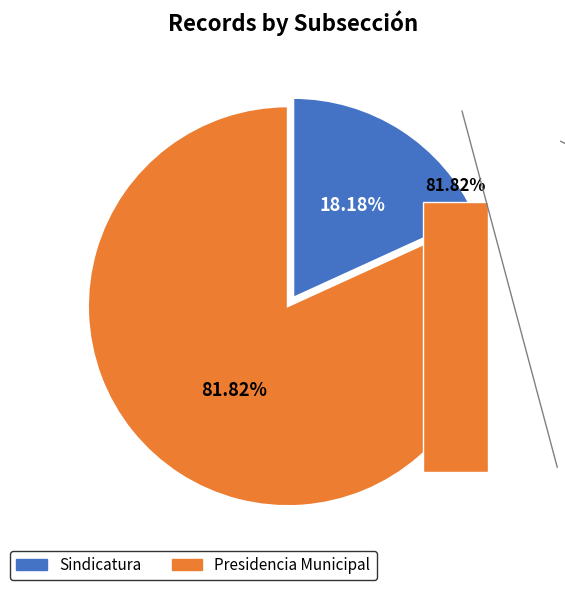

Approximately how many times larger is the value at Sindicatura compared to Presidencia Municipal?

0.2